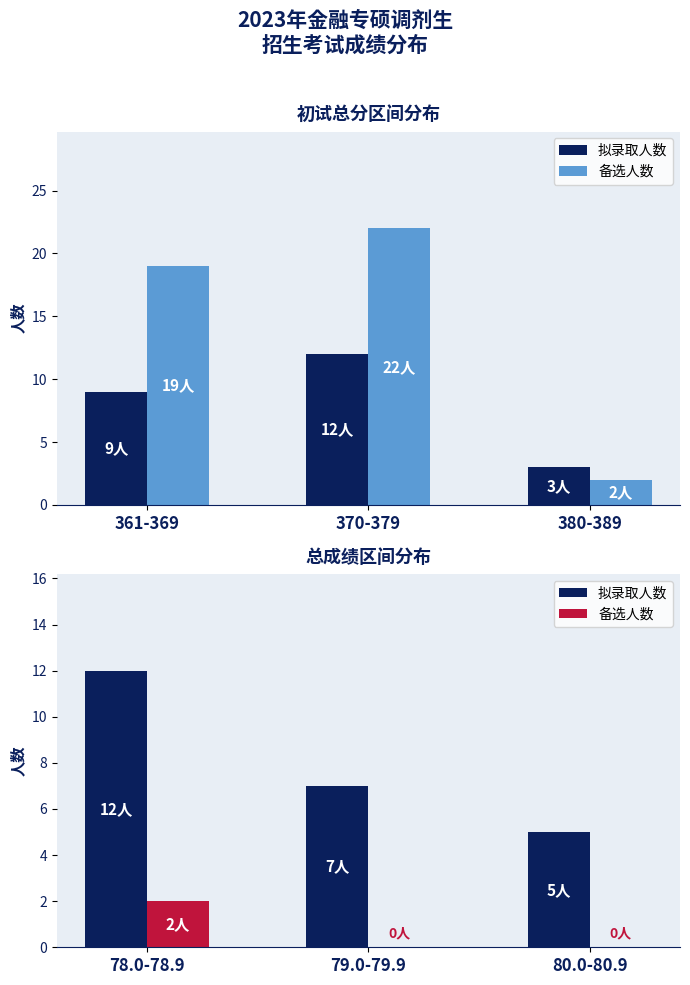

How many groups of bars are there?

3